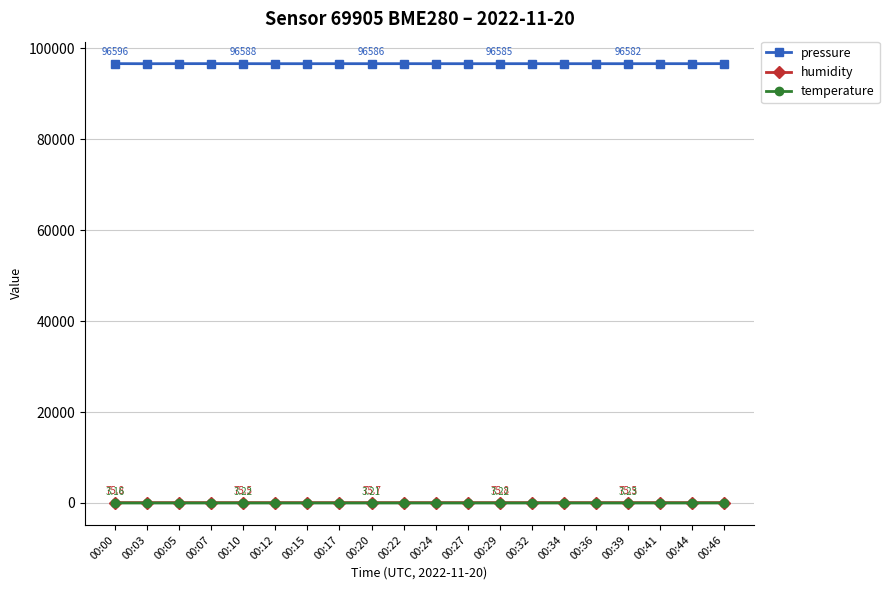

What is the value of the humidity point at the 19th from the left?

75.8